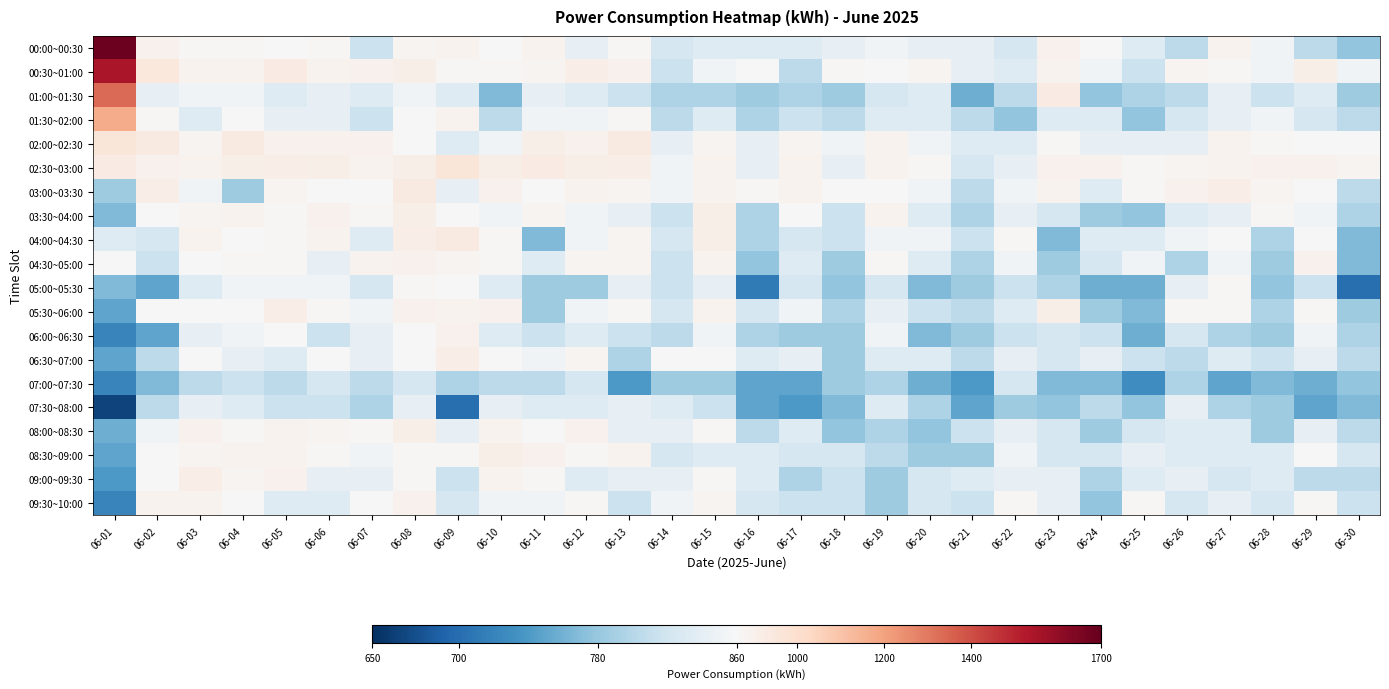

Reading right to left, transcribe all the data shown in this chart.

00:00~00:30: 06-30=777	06-29=805	06-28=852	06-27=889	06-26=805	06-25=833	06-24=861	06-23=899	06-22=824	06-21=843	06-20=843	06-19=852	06-18=843	06-17=833	06-16=833	06-15=833	06-14=824	06-13=871	06-12=843	06-11=889	06-10=861	06-09=889	06-08=880	06-07=815	06-06=871	06-05=861	06-04=871	06-03=871	06-02=899	06-01=1685
00:30~01:00: 06-30=852	06-29=908	06-28=852	06-27=871	06-26=880	06-25=815	06-24=852	06-23=889	06-22=833	06-21=843	06-20=880	06-19=861	06-18=871	06-17=805	06-16=861	06-15=852	06-14=815	06-13=899	06-12=918	06-11=880	06-10=871	06-09=871	06-08=908	06-07=899	06-06=889	06-05=927	06-04=889	06-03=889	06-02=946	06-01=1545
01:00~01:30: 06-30=786	06-29=833	06-28=815	06-27=843	06-26=805	06-25=796	06-24=777	06-23=927	06-22=805	06-21=758	06-20=833	06-19=824	06-18=786	06-17=796	06-16=786	06-15=796	06-14=796	06-13=815	06-12=833	06-11=843	06-10=768	06-09=833	06-08=852	06-07=833	06-06=843	06-05=833	06-04=852	06-03=852	06-02=843	06-01=1339
01:30~02:00: 06-30=805	06-29=824	06-28=852	06-27=843	06-26=824	06-25=777	06-24=833	06-23=833	06-22=777	06-21=805	06-20=833	06-19=833	06-18=805	06-17=815	06-16=796	06-15=833	06-14=805	06-13=871	06-12=852	06-11=852	06-10=805	06-09=889	06-08=861	06-07=815	06-06=843	06-05=843	06-04=861	06-03=833	06-02=871	06-01=1170
02:00~02:30: 06-30=861	06-29=861	06-28=871	06-27=889	06-26=843	06-25=843	06-24=843	06-23=871	06-22=833	06-21=833	06-20=852	06-19=889	06-18=852	06-17=880	06-16=843	06-15=880	06-14=843	06-13=936	06-12=899	06-11=908	06-10=852	06-09=833	06-08=861	06-07=899	06-06=899	06-05=899	06-04=936	06-03=880	06-02=936	06-01=964
02:30~03:00: 06-30=880	06-29=899	06-28=899	06-27=889	06-26=880	06-25=871	06-24=899	06-23=899	06-22=843	06-21=824	06-20=871	06-19=889	06-18=843	06-17=889	06-16=843	06-15=889	06-14=852	06-13=918	06-12=908	06-11=927	06-10=908	06-09=964	06-08=908	06-07=889	06-06=908	06-05=918	06-04=908	06-03=889	06-02=899	06-01=927
03:00~03:30: 06-30=805	06-29=861	06-28=880	06-27=918	06-26=899	06-25=871	06-24=833	06-23=889	06-22=852	06-21=805	06-20=852	06-19=861	06-18=861	06-17=889	06-16=871	06-15=889	06-14=852	06-13=880	06-12=889	06-11=861	06-10=899	06-09=843	06-08=936	06-07=861	06-06=861	06-05=880	06-04=786	06-03=852	06-02=918	06-01=786
03:30~04:00: 06-30=796	06-29=852	06-28=871	06-27=843	06-26=833	06-25=777	06-24=786	06-23=824	06-22=843	06-21=796	06-20=833	06-19=889	06-18=815	06-17=861	06-16=796	06-15=908	06-14=815	06-13=843	06-12=852	06-11=880	06-10=852	06-09=861	06-08=908	06-07=871	06-06=899	06-05=871	06-04=889	06-03=880	06-02=861	06-01=768
04:00~04:30: 06-30=768	06-29=861	06-28=796	06-27=861	06-26=852	06-25=833	06-24=833	06-23=768	06-22=871	06-21=815	06-20=852	06-19=852	06-18=815	06-17=824	06-16=796	06-15=908	06-14=824	06-13=880	06-12=852	06-11=768	06-10=871	06-09=936	06-08=918	06-07=833	06-06=889	06-05=871	06-04=861	06-03=889	06-02=824	06-01=833
04:30~05:00: 06-30=768	06-29=899	06-28=786	06-27=852	06-26=796	06-25=852	06-24=824	06-23=786	06-22=852	06-21=796	06-20=833	06-19=871	06-18=786	06-17=833	06-16=777	06-15=889	06-14=815	06-13=880	06-12=880	06-11=833	06-10=871	06-09=880	06-08=899	06-07=889	06-06=843	06-05=871	06-04=871	06-03=861	06-02=815	06-01=861
05:00~05:30: 06-30=702	06-29=815	06-28=777	06-27=871	06-26=843	06-25=758	06-24=758	06-23=796	06-22=815	06-21=786	06-20=768	06-19=824	06-18=777	06-17=824	06-16=712	06-15=843	06-14=815	06-13=843	06-12=786	06-11=786	06-10=833	06-09=861	06-08=871	06-07=824	06-06=852	06-05=852	06-04=852	06-03=833	06-02=749	06-01=768
05:30~06:00: 06-30=786	06-29=871	06-28=796	06-27=871	06-26=871	06-25=768	06-24=786	06-23=908	06-22=833	06-21=805	06-20=815	06-19=843	06-18=796	06-17=852	06-16=824	06-15=889	06-14=824	06-13=871	06-12=852	06-11=786	06-10=899	06-09=889	06-08=899	06-07=852	06-06=871	06-05=918	06-04=861	06-03=861	06-02=861	06-01=749
06:00~06:30: 06-30=796	06-29=852	06-28=786	06-27=796	06-26=824	06-25=758	06-24=815	06-23=824	06-22=815	06-21=786	06-20=768	06-19=852	06-18=786	06-17=786	06-16=796	06-15=852	06-14=805	06-13=815	06-12=833	06-11=815	06-10=833	06-09=899	06-08=861	06-07=843	06-06=815	06-05=861	06-04=852	06-03=843	06-02=749	06-01=721
06:30~07:00: 06-30=805	06-29=843	06-28=815	06-27=833	06-26=805	06-25=815	06-24=843	06-23=824	06-22=843	06-21=805	06-20=833	06-19=833	06-18=786	06-17=843	06-16=833	06-15=861	06-14=861	06-13=796	06-12=880	06-11=852	06-10=861	06-09=918	06-08=861	06-07=843	06-06=861	06-05=833	06-04=843	06-03=861	06-02=805	06-01=749
07:00~07:30: 06-30=777	06-29=758	06-28=768	06-27=749	06-26=796	06-25=730	06-24=768	06-23=768	06-22=824	06-21=740	06-20=758	06-19=796	06-18=786	06-17=749	06-16=749	06-15=786	06-14=786	06-13=740	06-12=824	06-11=805	06-10=805	06-09=796	06-08=824	06-07=805	06-06=824	06-05=805	06-04=815	06-03=805	06-02=768	06-01=721
07:30~08:00: 06-30=768	06-29=749	06-28=786	06-27=796	06-26=843	06-25=777	06-24=805	06-23=777	06-22=786	06-21=749	06-20=796	06-19=833	06-18=768	06-17=740	06-16=749	06-15=815	06-14=833	06-13=843	06-12=833	06-11=833	06-10=843	06-09=702	06-08=843	06-07=796	06-06=815	06-05=815	06-04=833	06-03=843	06-02=805	06-01=665
08:00~08:30: 06-30=805	06-29=843	06-28=786	06-27=833	06-26=833	06-25=824	06-24=786	06-23=824	06-22=843	06-21=815	06-20=777	06-19=796	06-18=777	06-17=833	06-16=805	06-15=871	06-14=843	06-13=843	06-12=899	06-11=861	06-10=889	06-09=843	06-08=908	06-07=871	06-06=880	06-05=889	06-04=871	06-03=899	06-02=852	06-01=758
08:30~09:00: 06-30=824	06-29=861	06-28=833	06-27=833	06-26=833	06-25=843	06-24=824	06-23=824	06-22=852	06-21=786	06-20=786	06-19=805	06-18=824	06-17=824	06-16=833	06-15=833	06-14=824	06-13=889	06-12=871	06-11=899	06-10=908	06-09=871	06-08=871	06-07=852	06-06=871	06-05=889	06-04=889	06-03=880	06-02=861	06-01=749
09:00~09:30: 06-30=805	06-29=805	06-28=833	06-27=824	06-26=843	06-25=833	06-24=796	06-23=843	06-22=843	06-21=833	06-20=824	06-19=786	06-18=815	06-17=796	06-16=833	06-15=871	06-14=843	06-13=843	06-12=833	06-11=871	06-10=889	06-09=815	06-08=871	06-07=843	06-06=843	06-05=899	06-04=880	06-03=918	06-02=861	06-01=740
09:30~10:00: 06-30=815	06-29=871	06-28=824	06-27=843	06-26=824	06-25=871	06-24=777	06-23=843	06-22=871	06-21=815	06-20=824	06-19=786	06-18=815	06-17=815	06-16=824	06-15=880	06-14=852	06-13=815	06-12=871	06-11=852	06-10=852	06-09=824	06-08=899	06-07=861	06-06=833	06-05=833	06-04=861	06-03=889	06-02=889	06-01=721